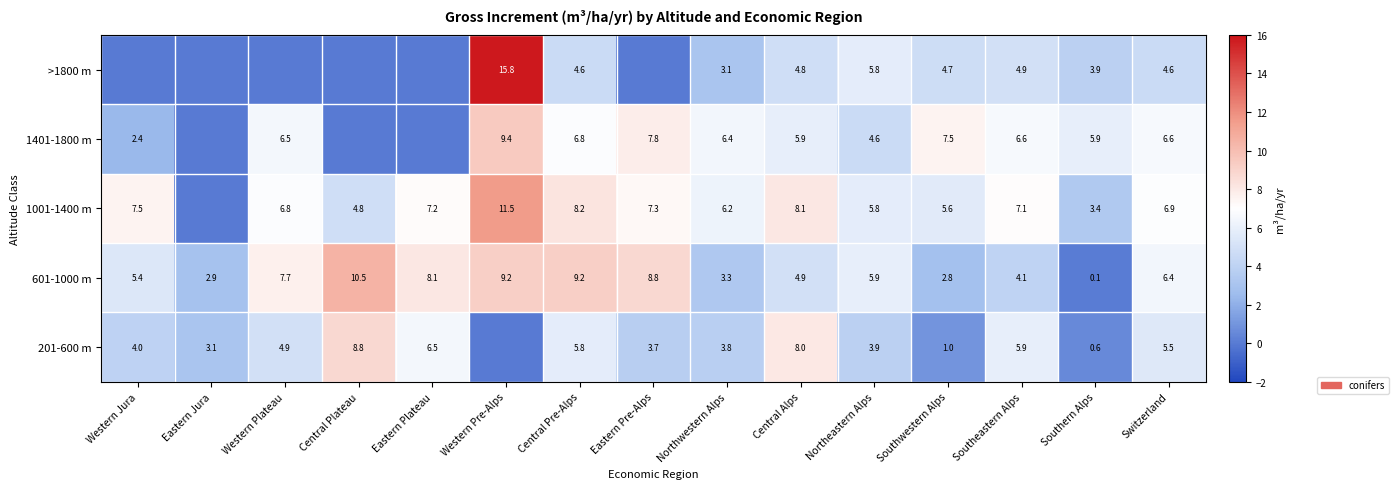

Which label corresponds to the smallest value in the chart?

Western Jura